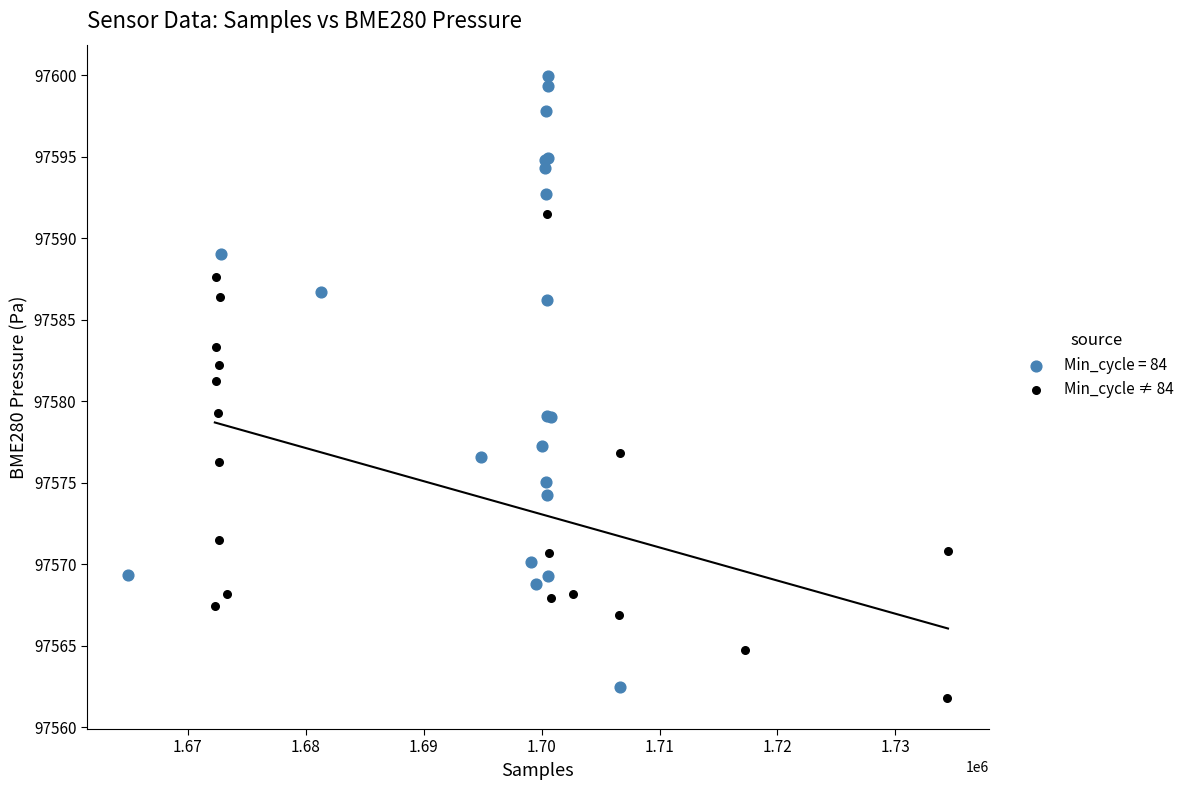

Which series reaches the maximum Y coordinate?

Min_cycle = 84